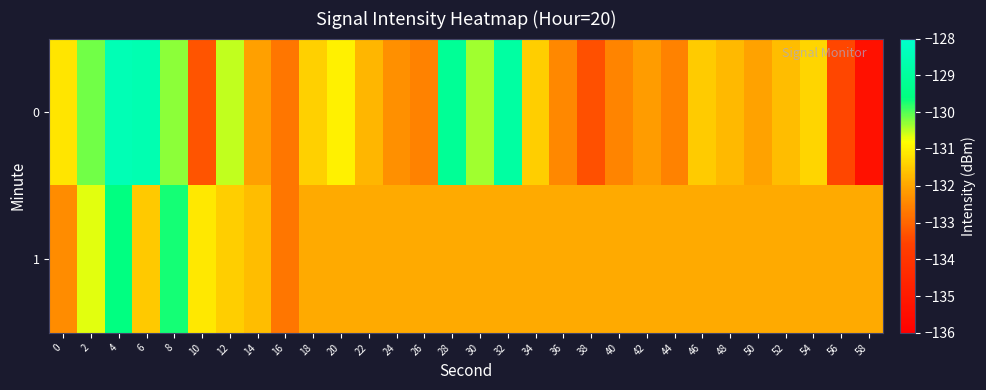

Between 6 and 4, which is larger?

4